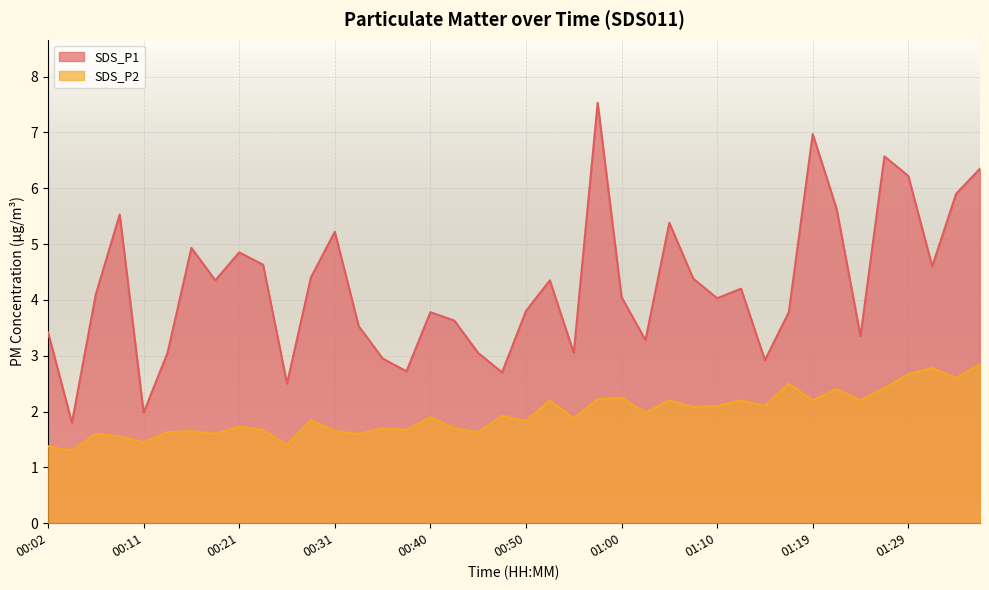

What is the difference between the SDS_P1 values at 00:28 and 01:24?

1.1